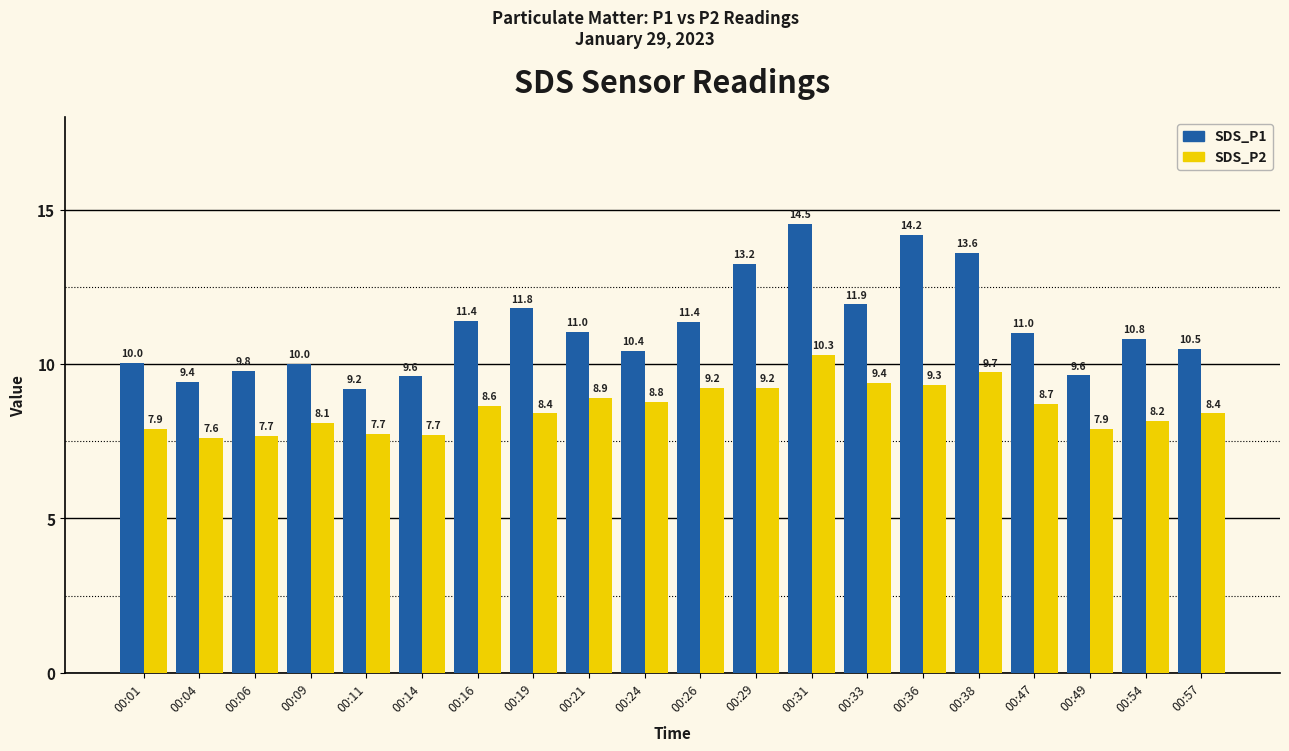

True or false: SDS_P1 has a value of 14.5 at 00:31.

True